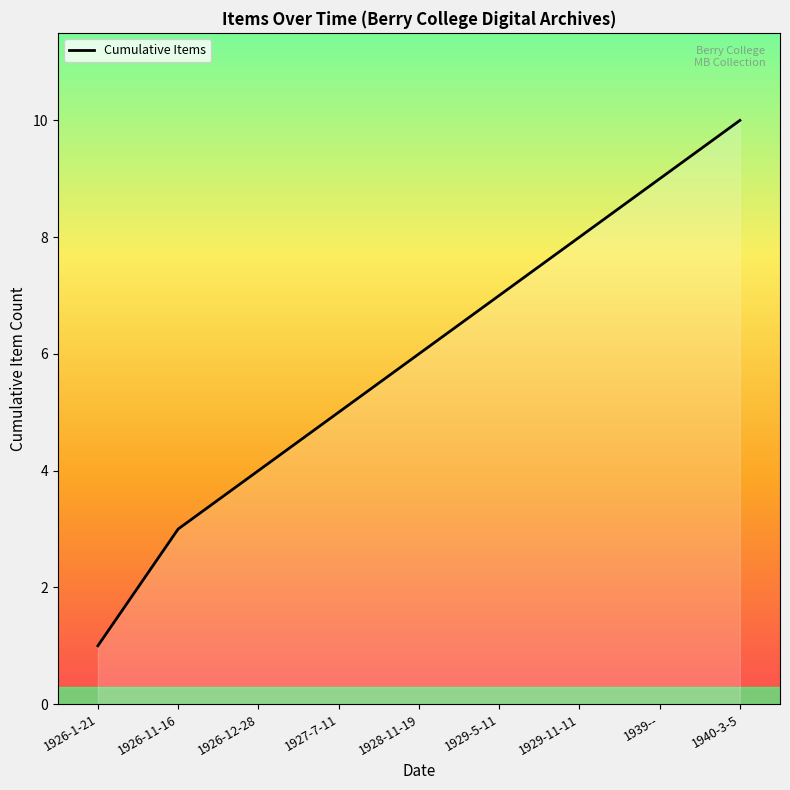

Approximately how many times larger is the value at 1926-11-16 compared to 1940-3-5?

0.3